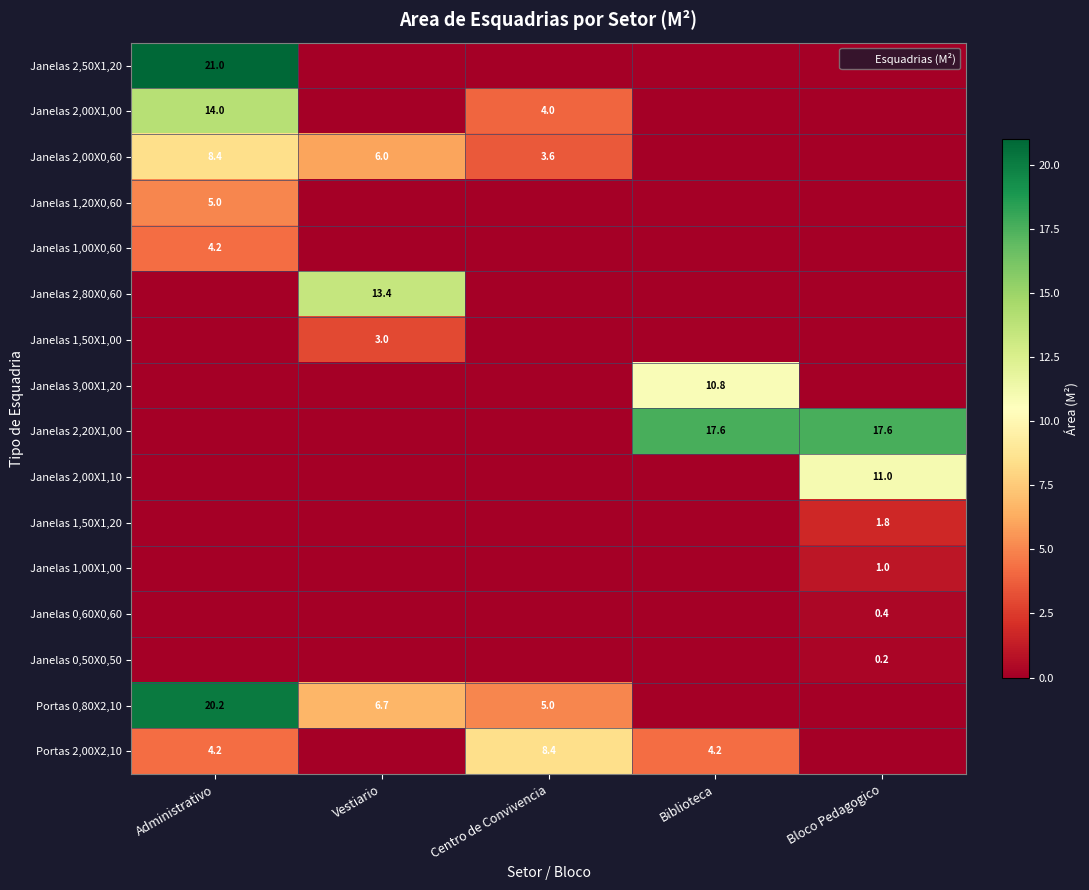

What is the average value of the Janelas 2,00X1,00 series?

3.6